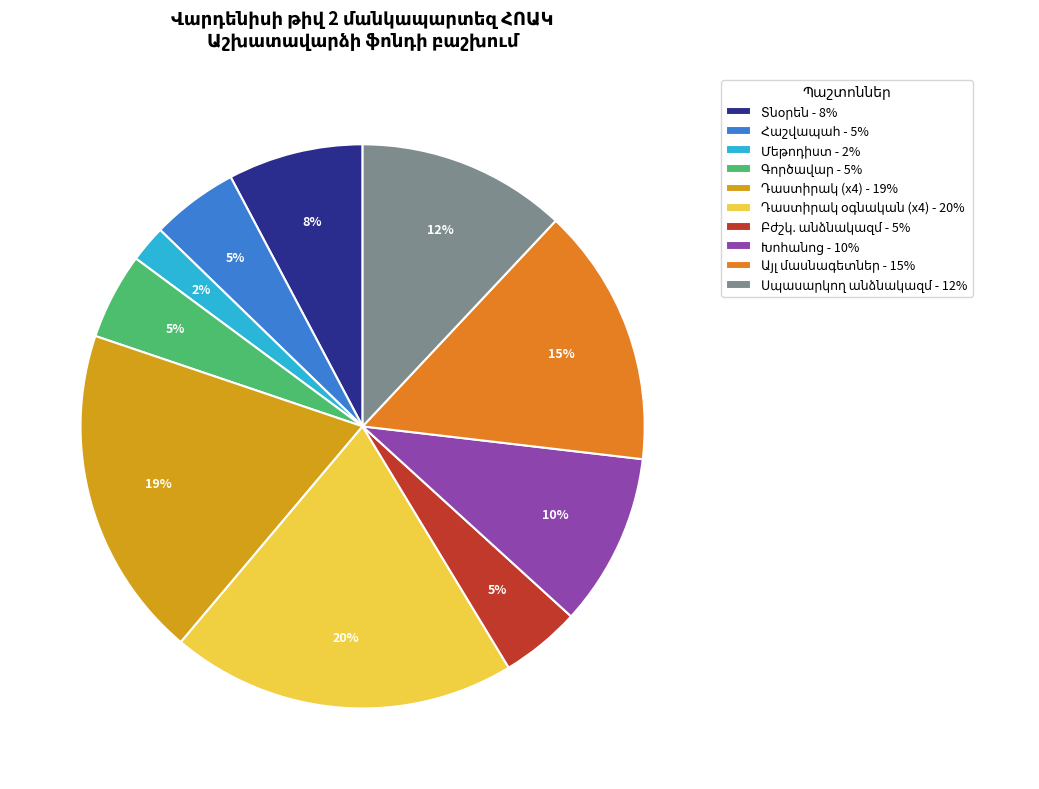

Does any single category account for the majority?

No